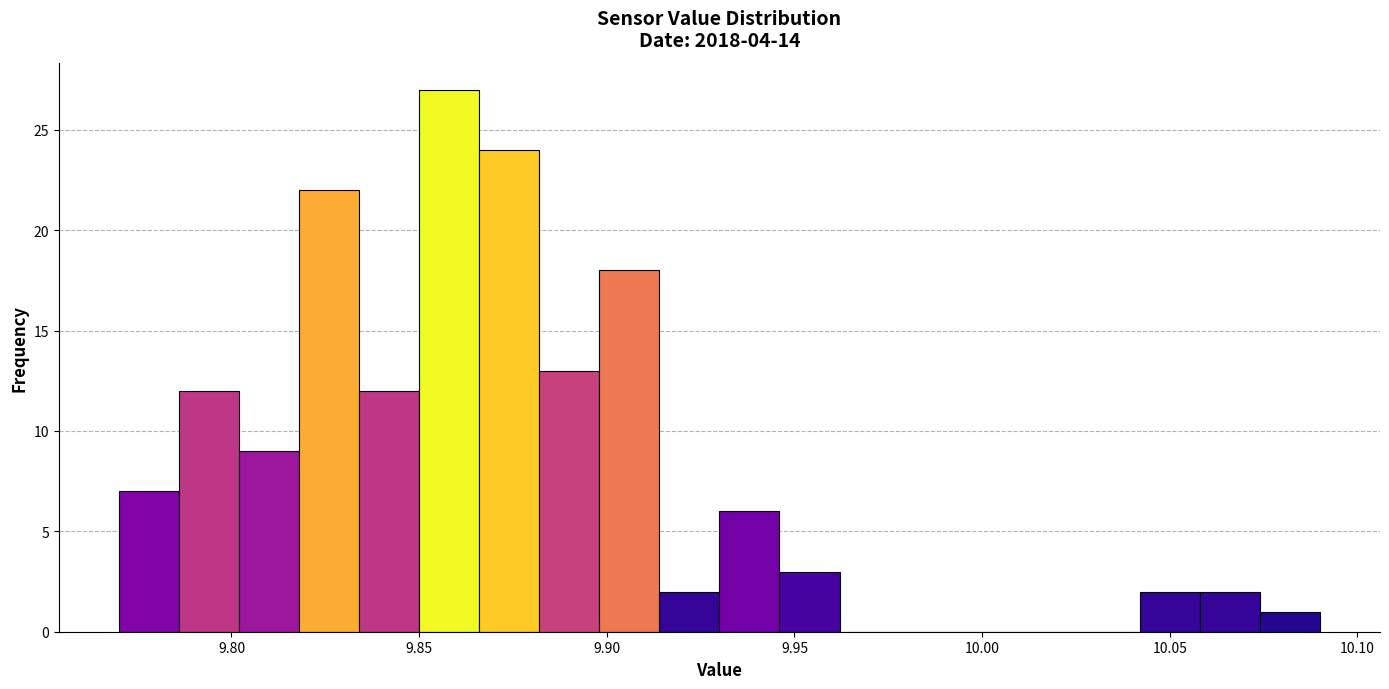

Read against the x-axis, roughly where is the centre of the tallest bar?

9.860